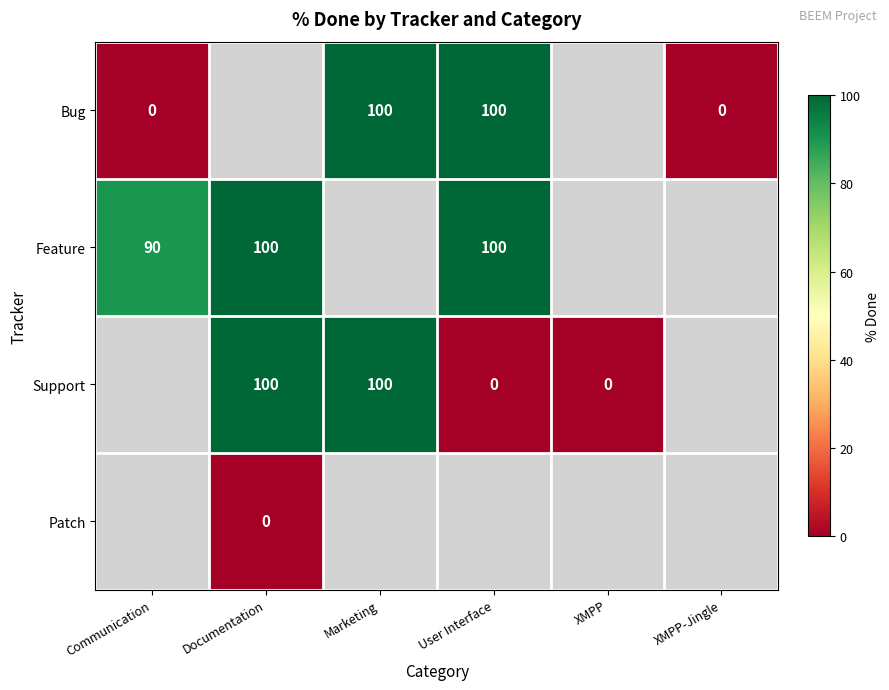

The value of Bug at Marketing is 63. True or false?

False